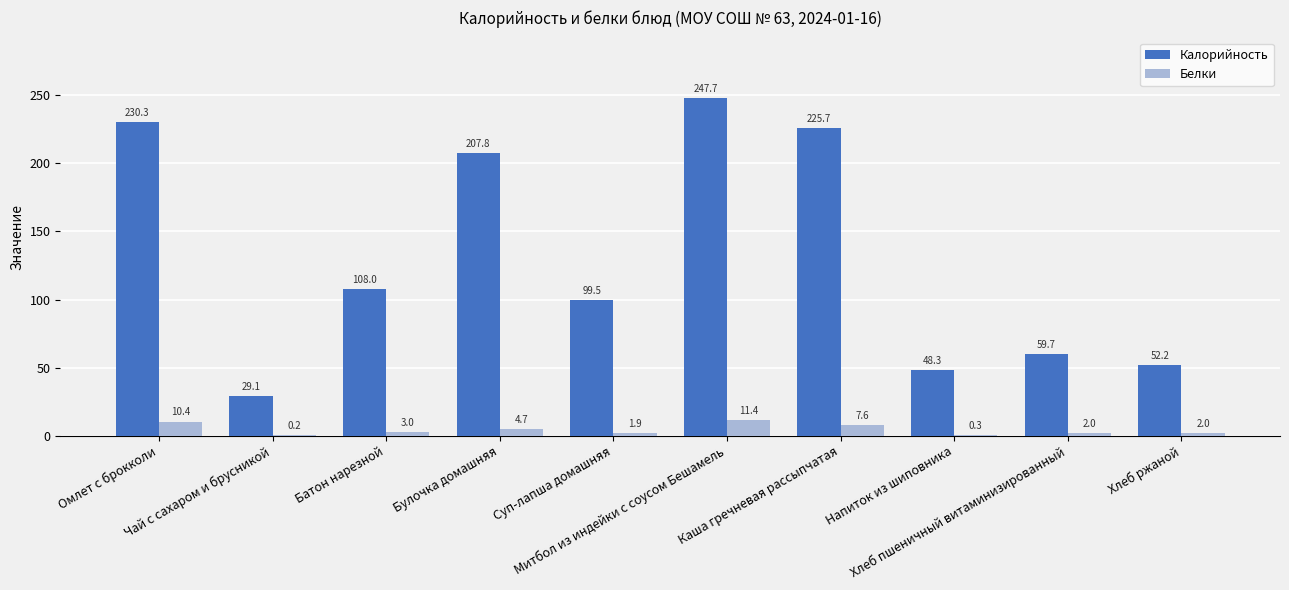

What is the greatest value displayed?

247.7